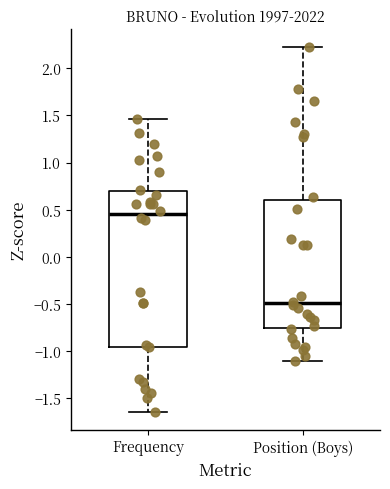

Where is the lower edge of the box for Frequency on the y-axis? The values are not printed on the chart, so give them approximately, as read against the axis.

-0.95